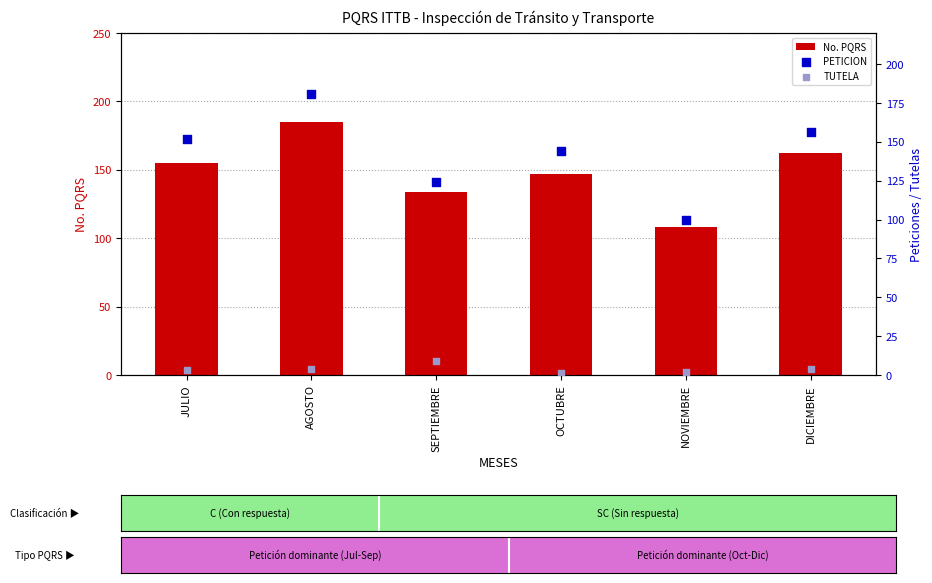

Which series has the widest spread of Y values?

PETICION